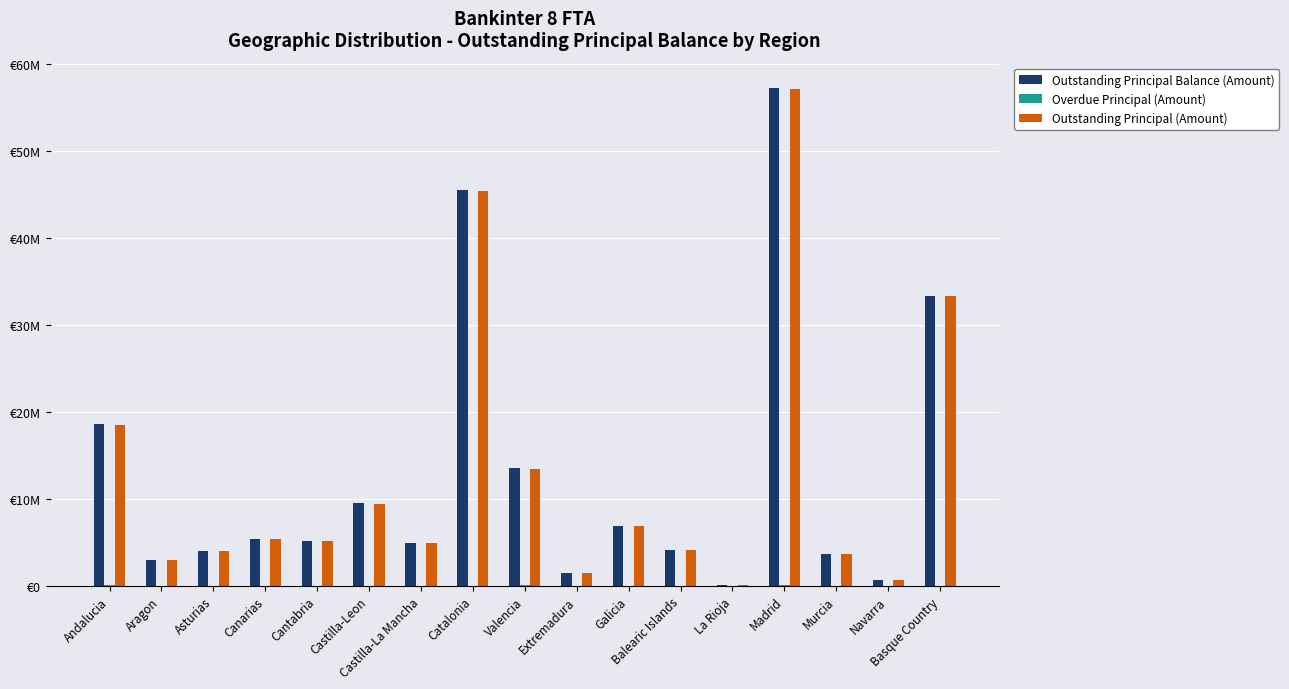

Reading right to left, extract all data points from this chart.

Outstanding Principal Balance (Amount): 33306524.8	652066.3	3705332.8	57241463.1	139178.4	4107363.0	6844373.2	1482828.3	13508070.1	45440819.2	4939360.7	9477188.7	5120308.2	5429207.1	3975982.0	3013059.7	18604803.4
Overdue Principal (Amount): 22631.3	11527.4	25866.1	121318.8	23.1	19061.1	1687.2	472.7	111180.2	54549.4	6935.9	33739.9	1372.7	17386.8	3865.8	991.6	113292.6
Outstanding Principal (Amount): 33283893.4	640538.8	3679466.7	57120144.3	139155.3	4088301.9	6842686.0	1482355.6	13396889.9	45386269.8	4932424.7	9443448.8	5118935.5	5411820.3	3972116.3	3012068.0	18491510.8